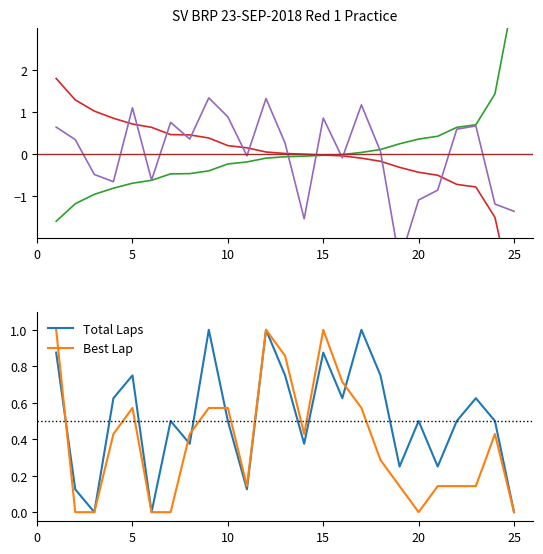

What is the maximum value for Best Lap?

1.0